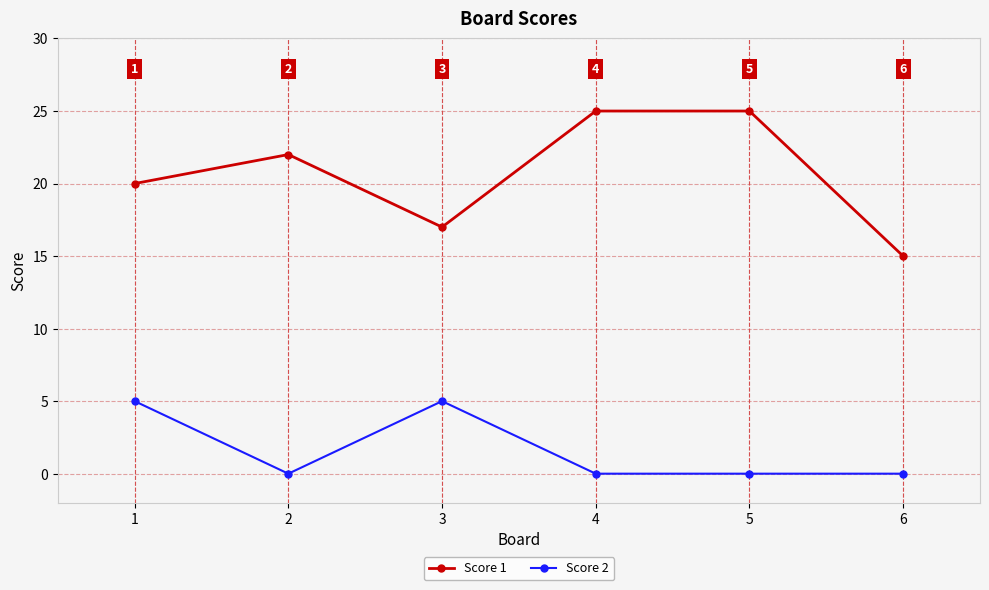

At which category does Score 2 reach its first local valley?

2